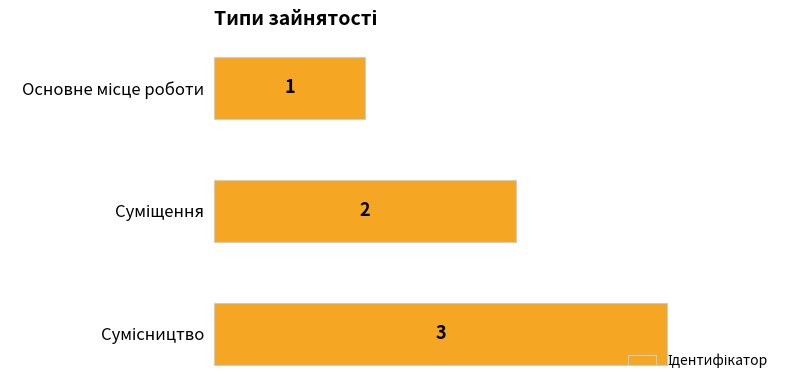

What is the greatest value displayed?

3